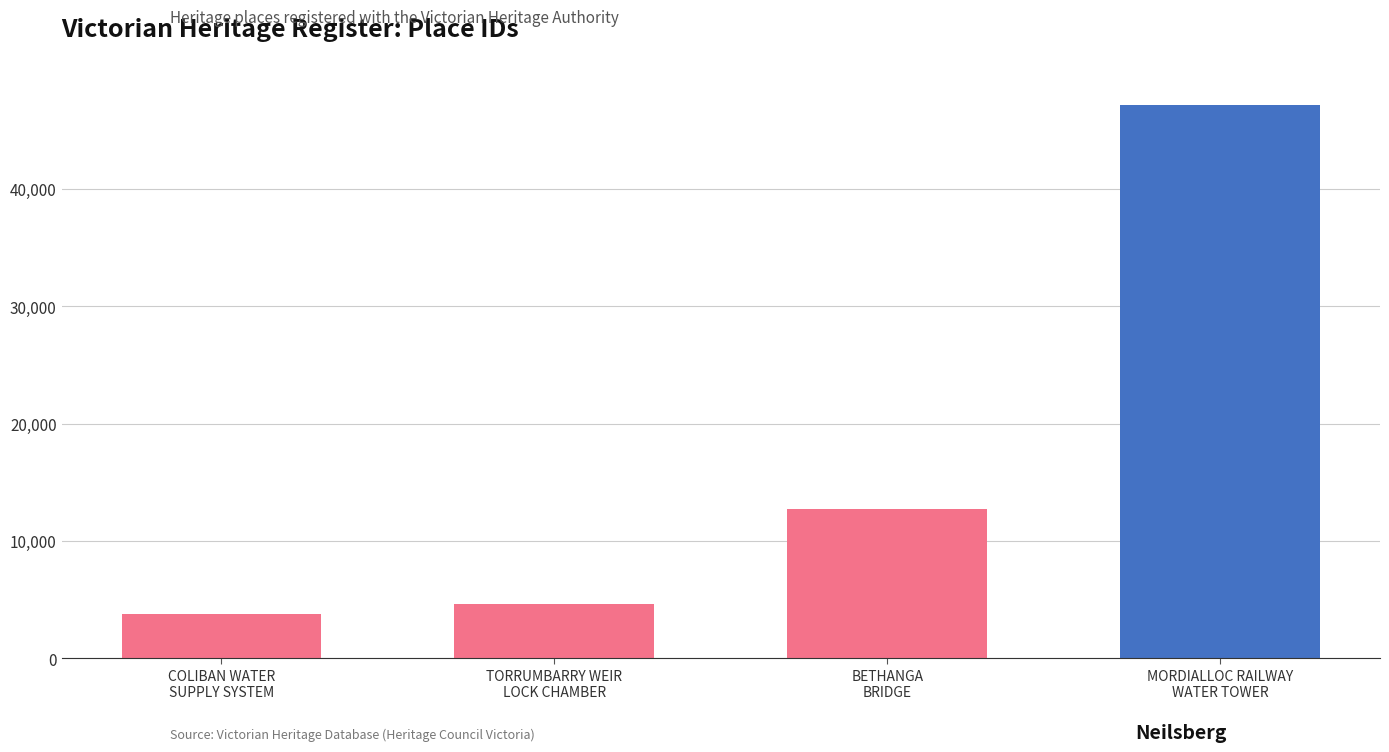

Are the bars grouped side by side (vs. stacked)?

No